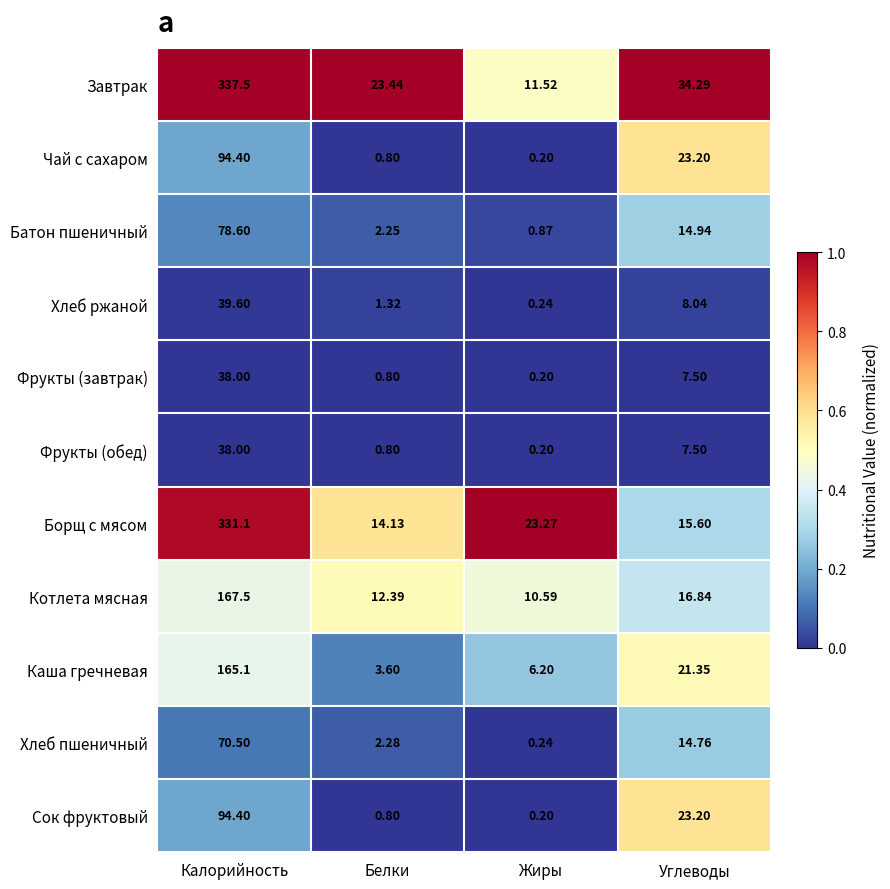

What is the total value across all series at Жиры?

53.7